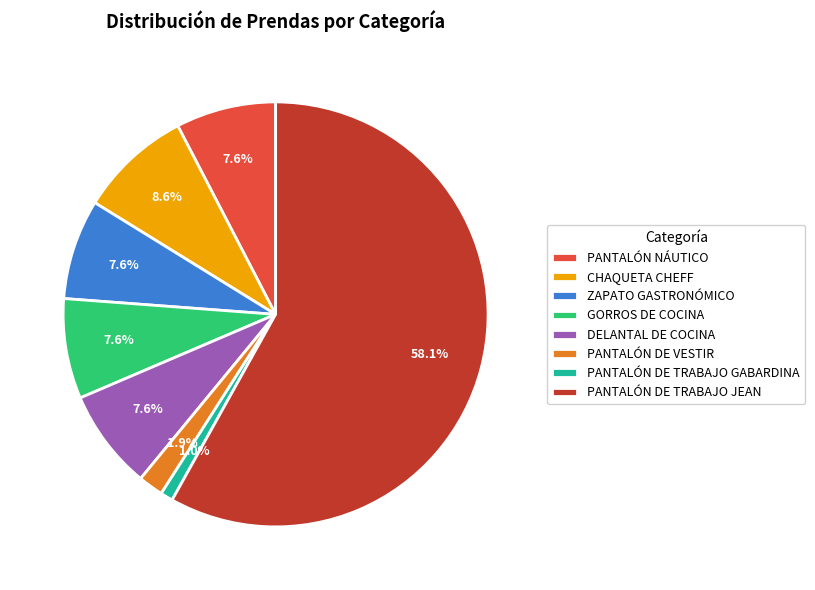

To the nearest percent, what percentage of the pie is PANTALÓN DE TRABAJO GABARDINA?

1%